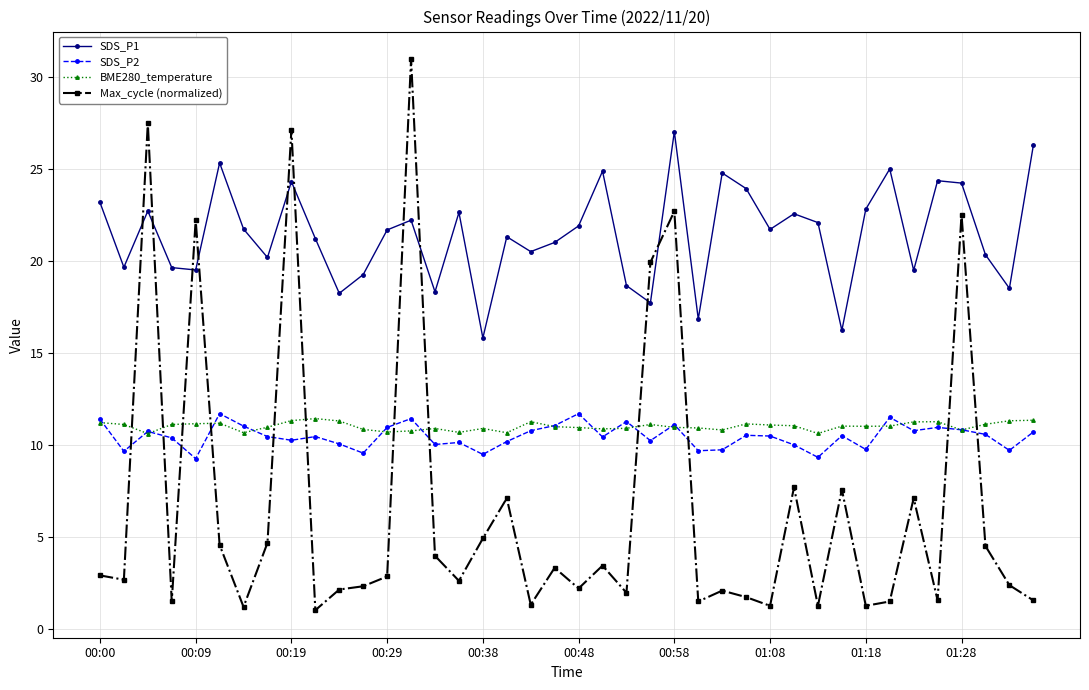

Which series has the widest spread of values?

Max_cycle (normalized)